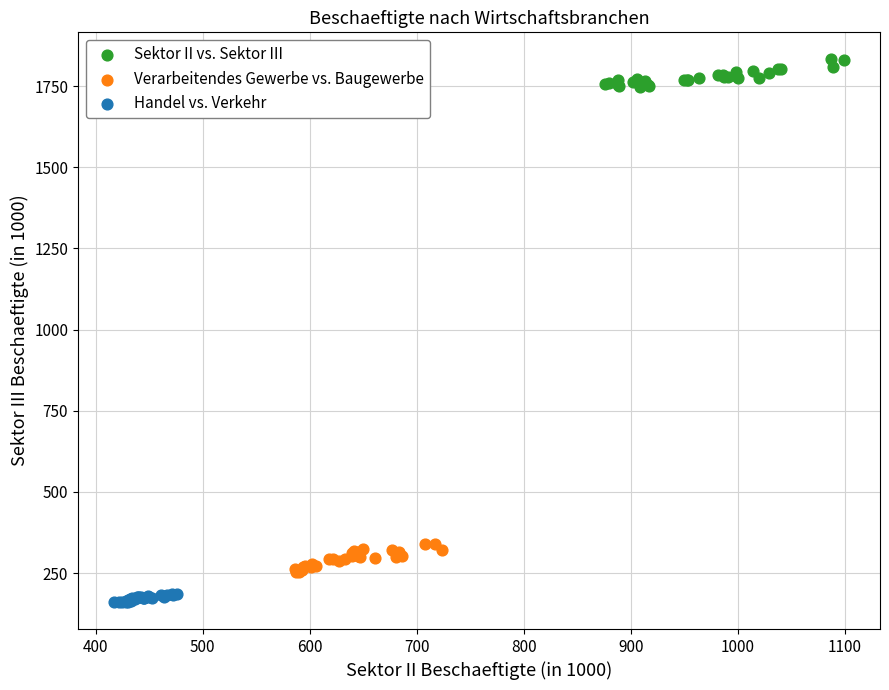

What are all the series names shown in the legend?

Sektor II vs. Sektor III, Verarbeitendes Gewerbe vs. Baugewerbe, Handel vs. Verkehr